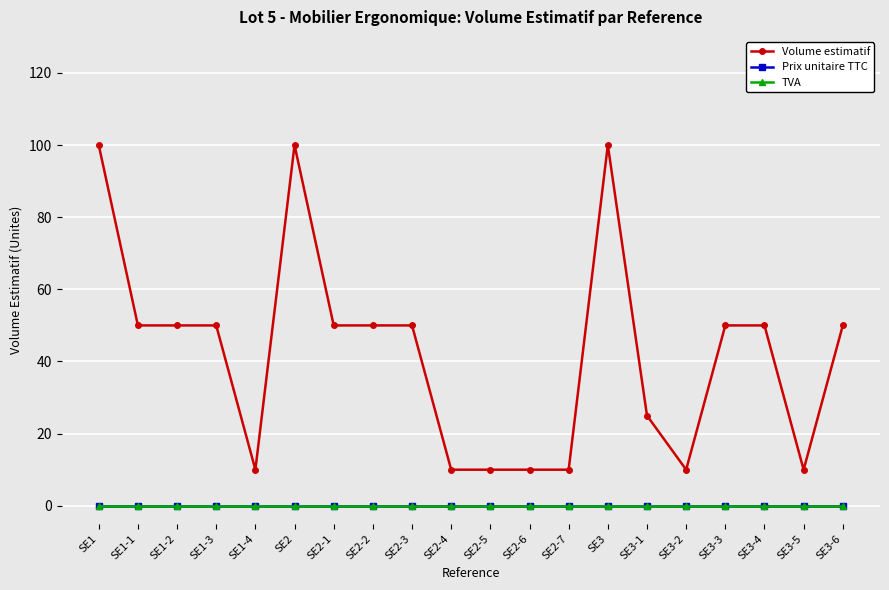

Does the chart have visible grid lines?

Yes